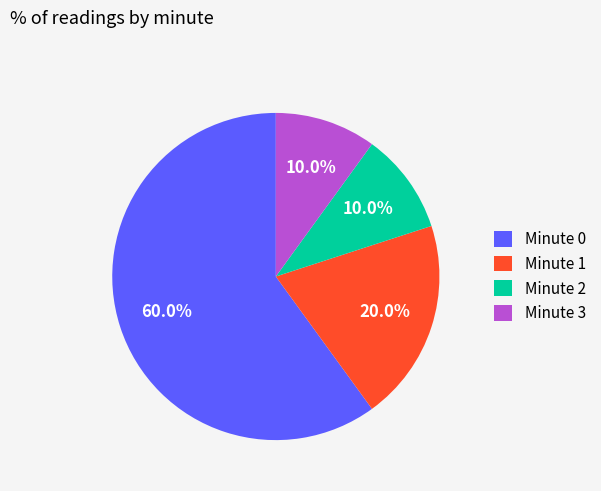

Does any single category account for the majority?

Yes